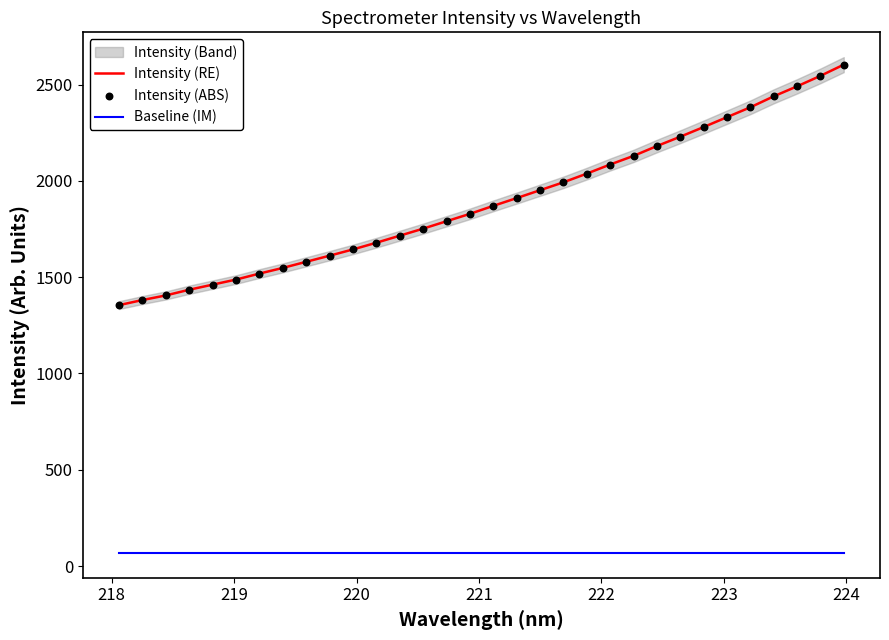

True or false: Baseline (IM) and Intensity (RE) cross at least once.

False